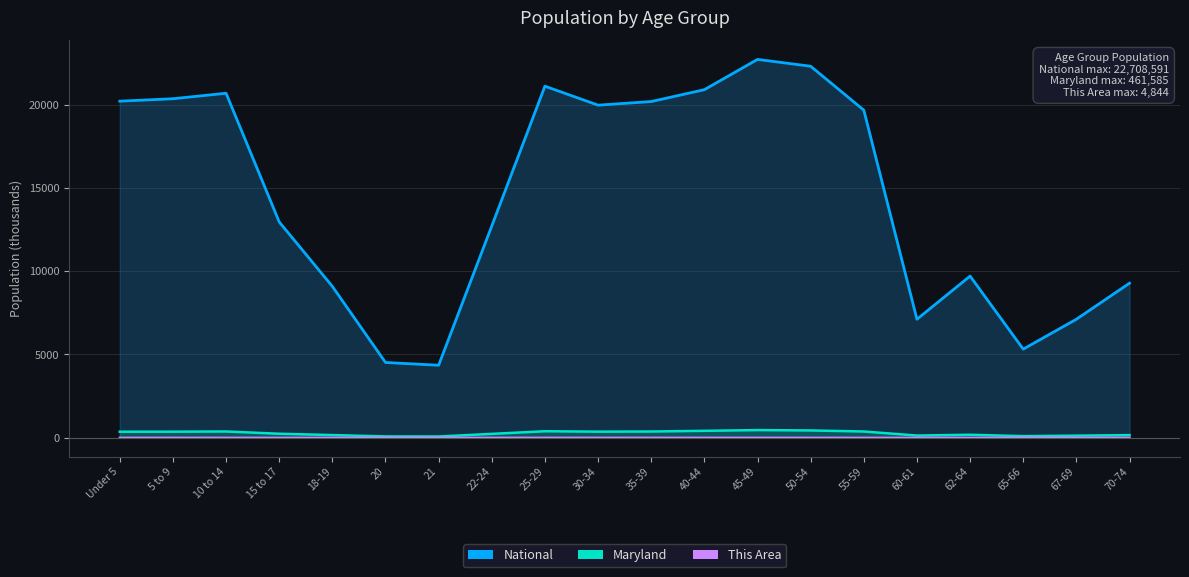

What is the difference between the National values at 55-59 and 22-24?

6952.2